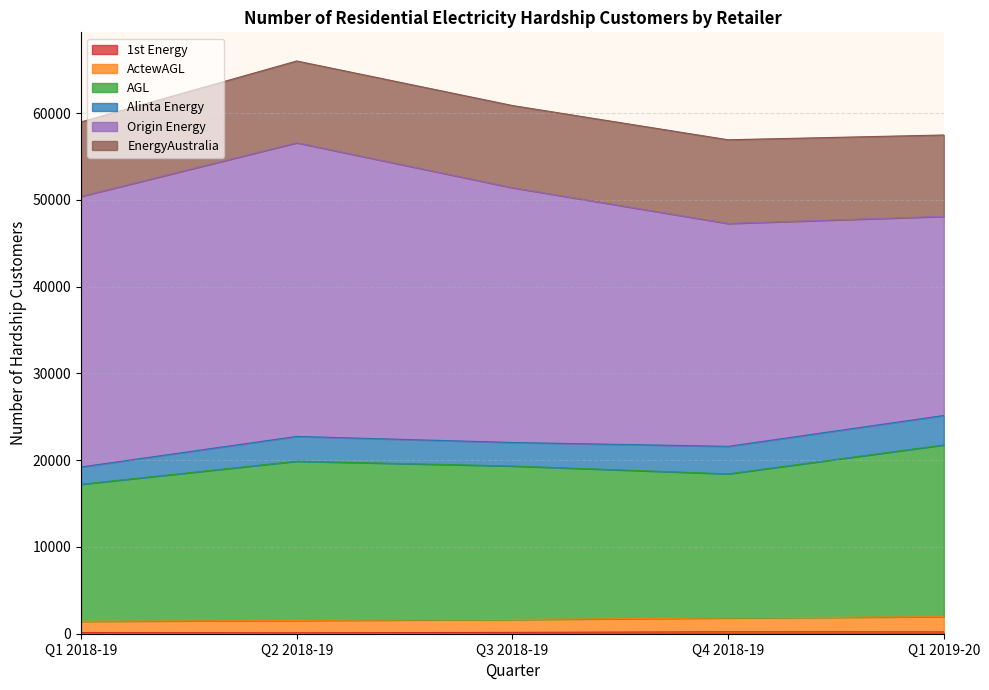

Does the chart display data point markers on the line(s)?

No